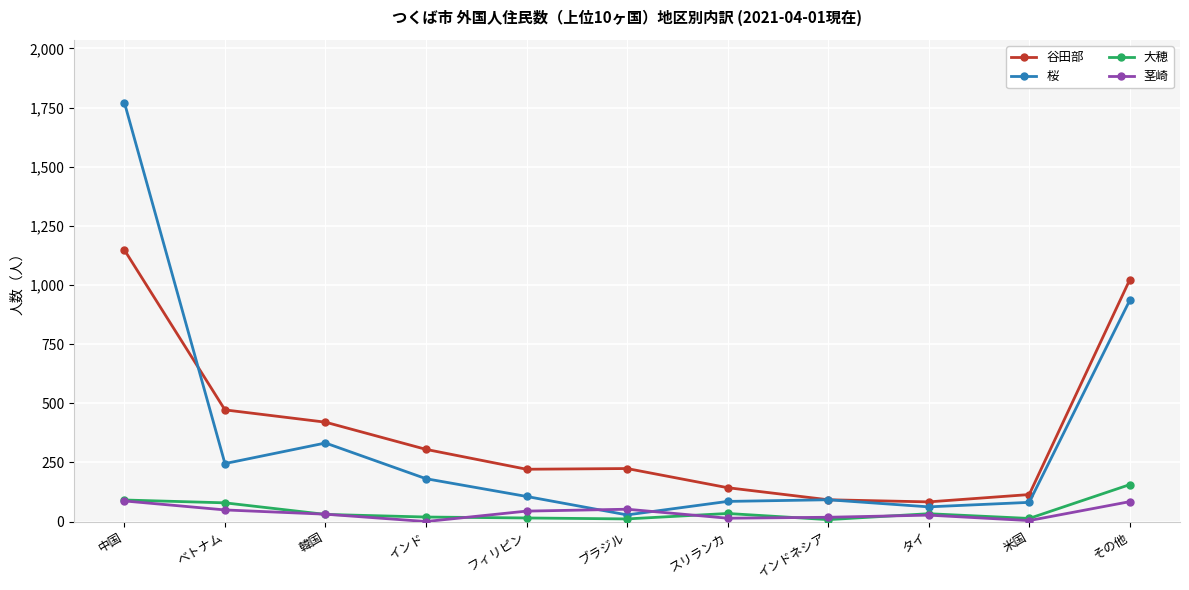

At which category does the chart reach its peak across all series?

中国